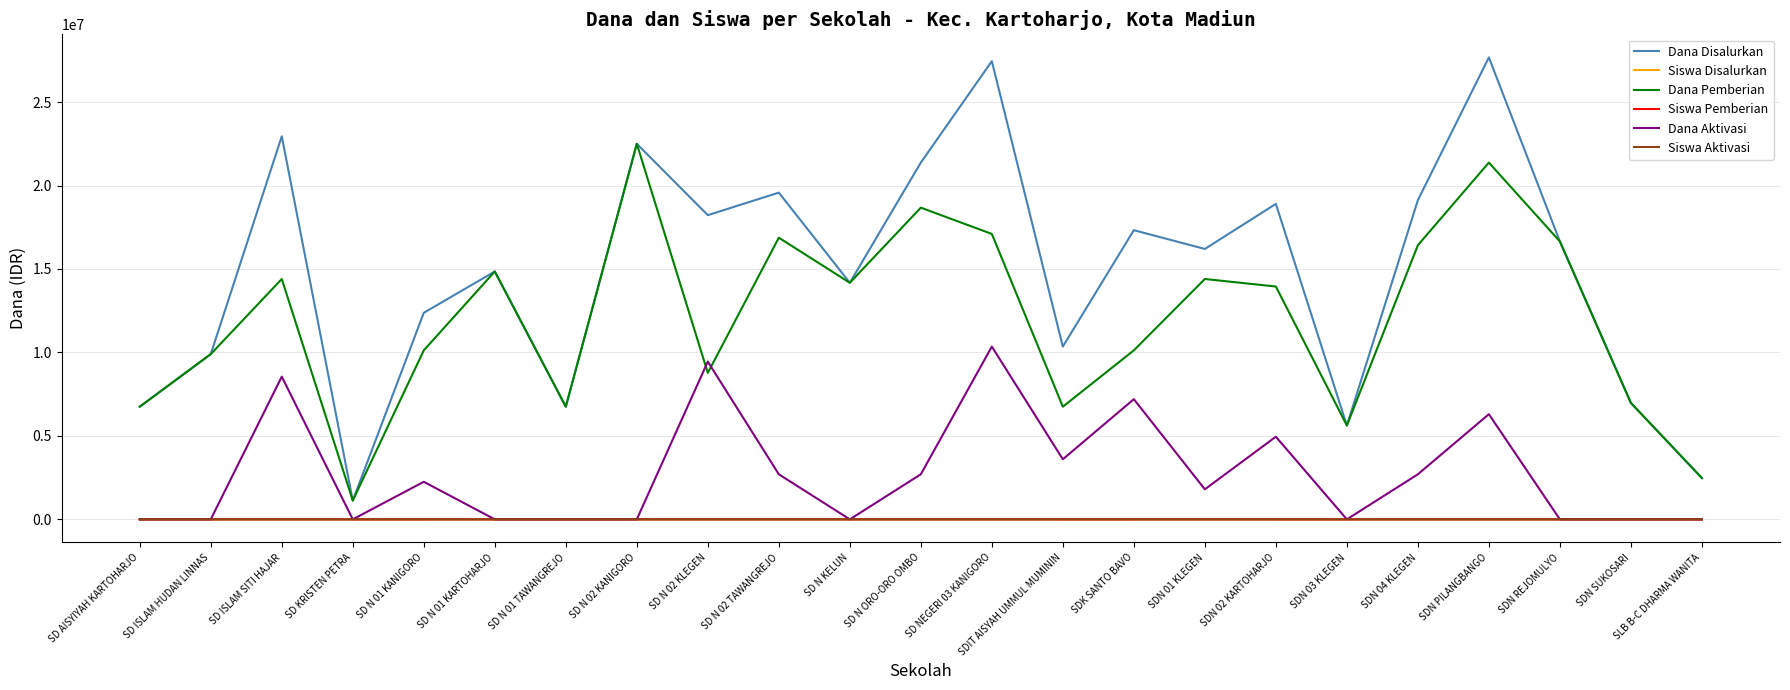

The Dana Aktivasi series shows 13837333 at SD ISLAM SITI HAJAR. True or false?

False